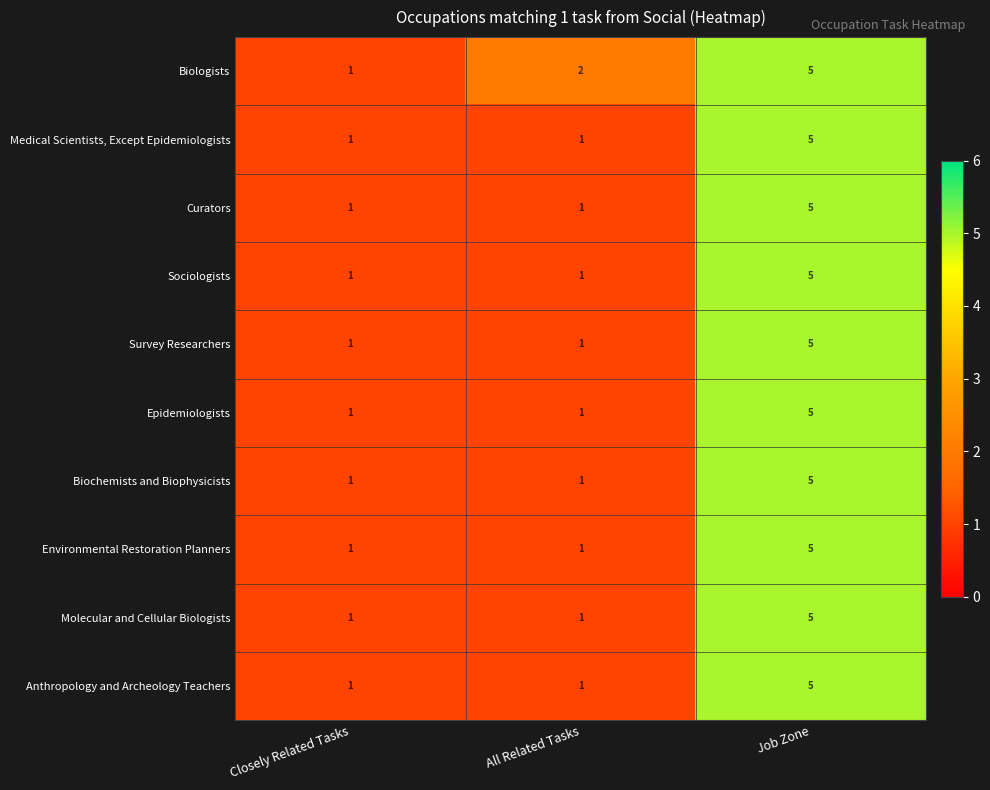

Reading left to right, extract all data points from this chart.

Biologists: Closely Related Tasks=1	All Related Tasks=2	Job Zone=5
Medical Scientists, Except Epidemiologists: Closely Related Tasks=1	All Related Tasks=1	Job Zone=5
Curators: Closely Related Tasks=1	All Related Tasks=1	Job Zone=5
Sociologists: Closely Related Tasks=1	All Related Tasks=1	Job Zone=5
Survey Researchers: Closely Related Tasks=1	All Related Tasks=1	Job Zone=5
Epidemiologists: Closely Related Tasks=1	All Related Tasks=1	Job Zone=5
Biochemists and Biophysicists: Closely Related Tasks=1	All Related Tasks=1	Job Zone=5
Environmental Restoration Planners: Closely Related Tasks=1	All Related Tasks=1	Job Zone=5
Molecular and Cellular Biologists: Closely Related Tasks=1	All Related Tasks=1	Job Zone=5
Anthropology and Archeology Teachers: Closely Related Tasks=1	All Related Tasks=1	Job Zone=5